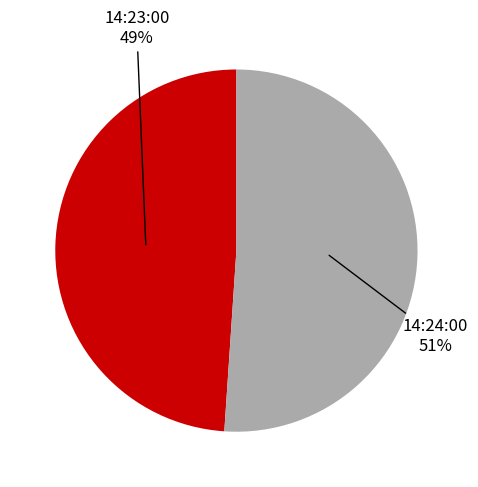

Count the number of slices in the pie.

2